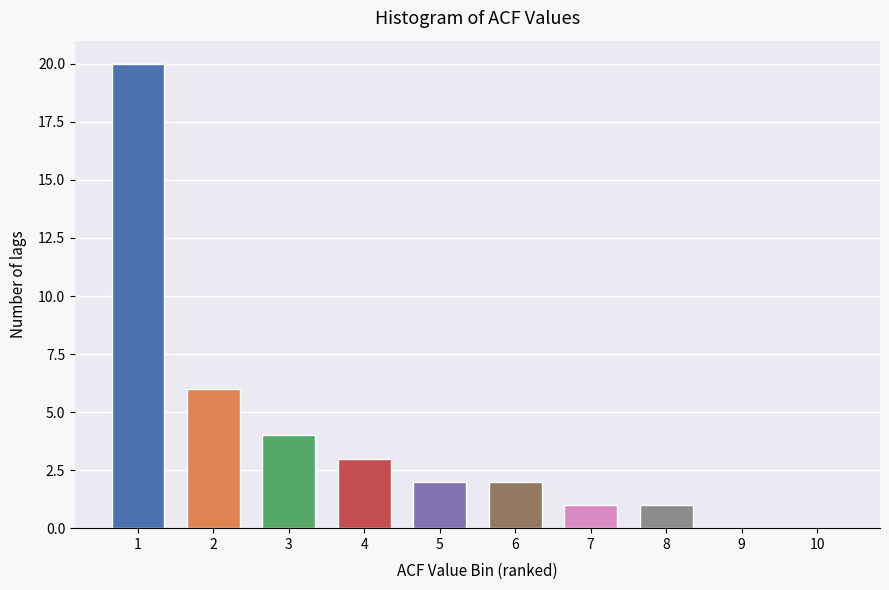

Reading right to left, what are all the values shown in this chart?

10=0	9=0	8=1	7=1	6=2	5=2	4=3	3=4	2=6	1=20